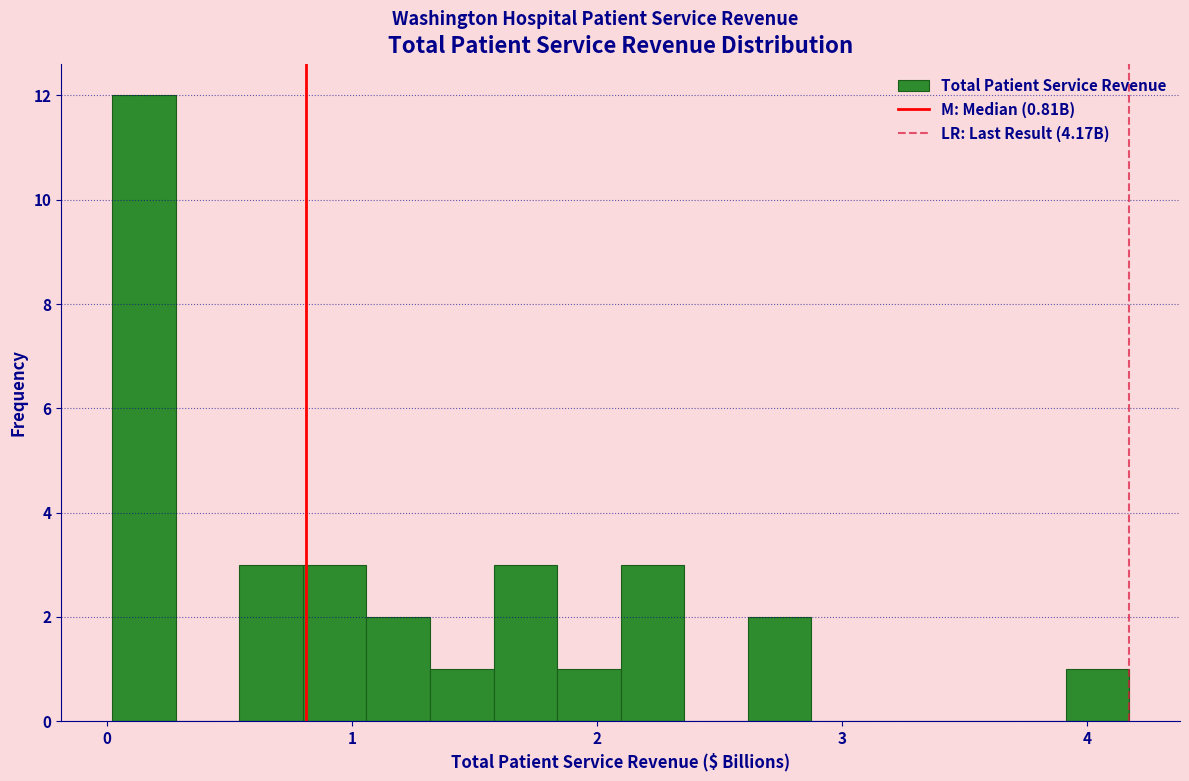

Read against the x-axis, roughly where is the centre of the tallest bar?

0.1